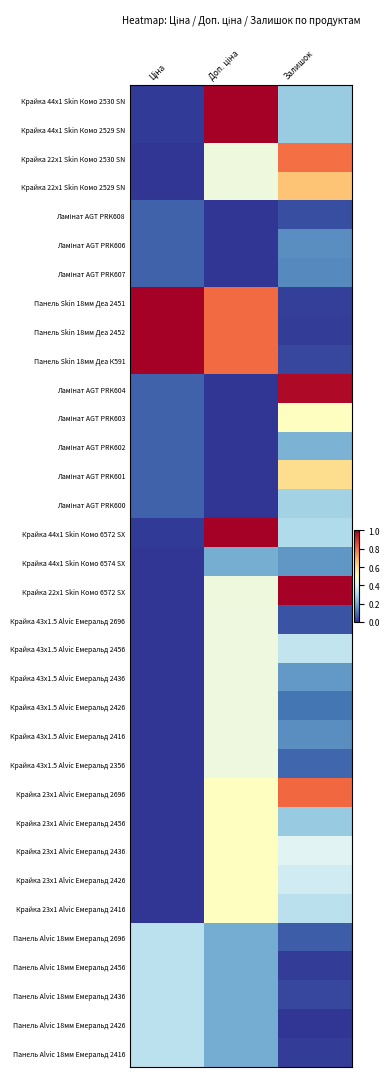

Between Доп. ціна and Ціна, which is larger?

Доп. ціна